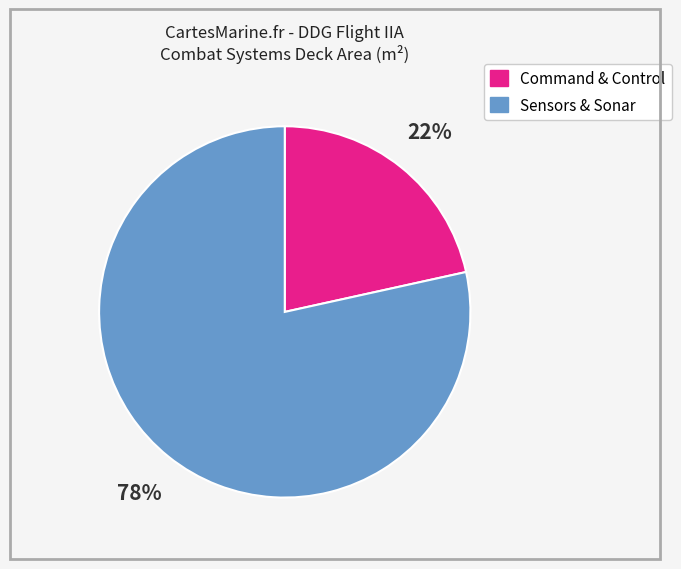

To the nearest percent, what is the average slice percentage?

50%